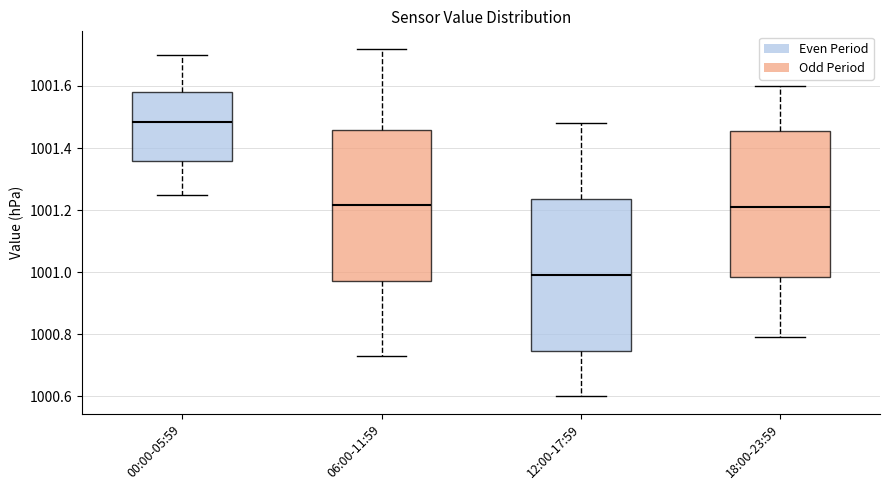

Where is the upper edge of the box for 00:00-05:59 on the y-axis? The values are not printed on the chart, so give them approximately, as read against the axis.

1001.58